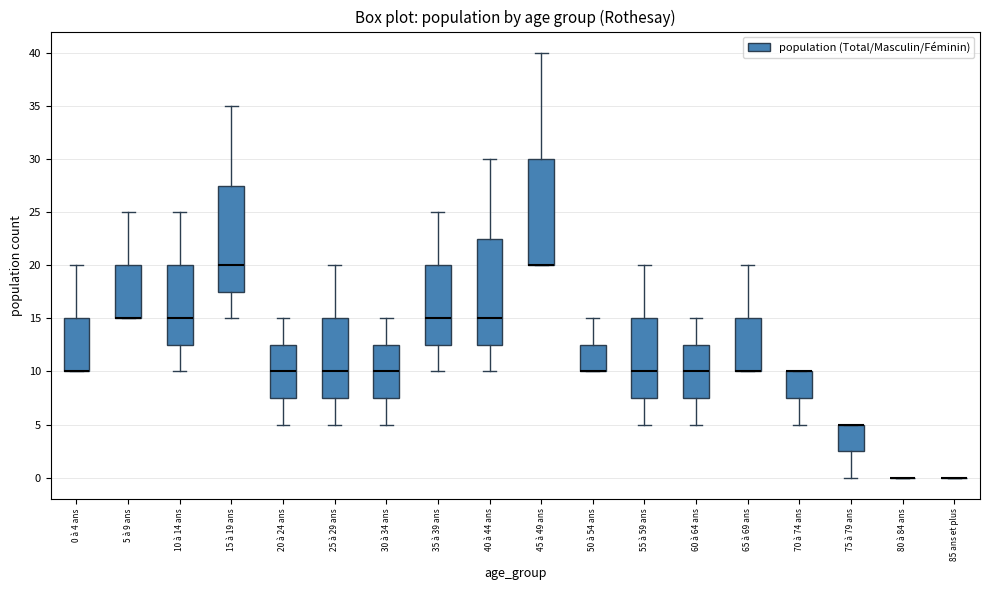

Reading left to right, read every box against the y-axis: the position of its median line, the range the box covers, and the ends of its whiskers. The values are not printed on the chart, so give them approximately, as read against the axis.

0 à 4 ans: median 10.0 (drawn on the box's lower edge), box 10.0 to 15.0, whiskers 10.0 to 20.0
5 à 9 ans: median 15.0 (drawn on the box's lower edge), box 15.0 to 20.0, whiskers 15.0 to 25.0
10 à 14 ans: median 15.0, box 12.5 to 20.0, whiskers 10.0 to 25.0
15 à 19 ans: median 20.0, box 17.5 to 27.5, whiskers 15.0 to 35.0
20 à 24 ans: median 10.0, box 7.5 to 12.5, whiskers 5.0 to 15.0
25 à 29 ans: median 10.0, box 7.5 to 15.0, whiskers 5.0 to 20.0
30 à 34 ans: median 10.0, box 7.5 to 12.5, whiskers 5.0 to 15.0
35 à 39 ans: median 15.0, box 12.5 to 20.0, whiskers 10.0 to 25.0
40 à 44 ans: median 15.0, box 12.5 to 22.5, whiskers 10.0 to 30.0
45 à 49 ans: median 20.0 (drawn on the box's lower edge), box 20.0 to 30.0, whiskers 20.0 to 40.0
50 à 54 ans: median 10.0 (drawn on the box's lower edge), box 10.0 to 12.5, whiskers 10.0 to 15.0
55 à 59 ans: median 10.0, box 7.5 to 15.0, whiskers 5.0 to 20.0
60 à 64 ans: median 10.0, box 7.5 to 12.5, whiskers 5.0 to 15.0
65 à 69 ans: median 10.0 (drawn on the box's lower edge), box 10.0 to 15.0, whiskers 10.0 to 20.0
70 à 74 ans: median 10.0 (drawn on the box's upper edge), box 7.5 to 10.0, whiskers 5.0 to 10.0
75 à 79 ans: median 5.0 (drawn on the box's upper edge), box 2.5 to 5.0, whiskers 0.0 to 5.0
80 à 84 ans: box collapsed to a line at 0.0, whiskers 0.0 to 0.0
85 ans et plus: box collapsed to a line at 0.0, whiskers 0.0 to 0.0